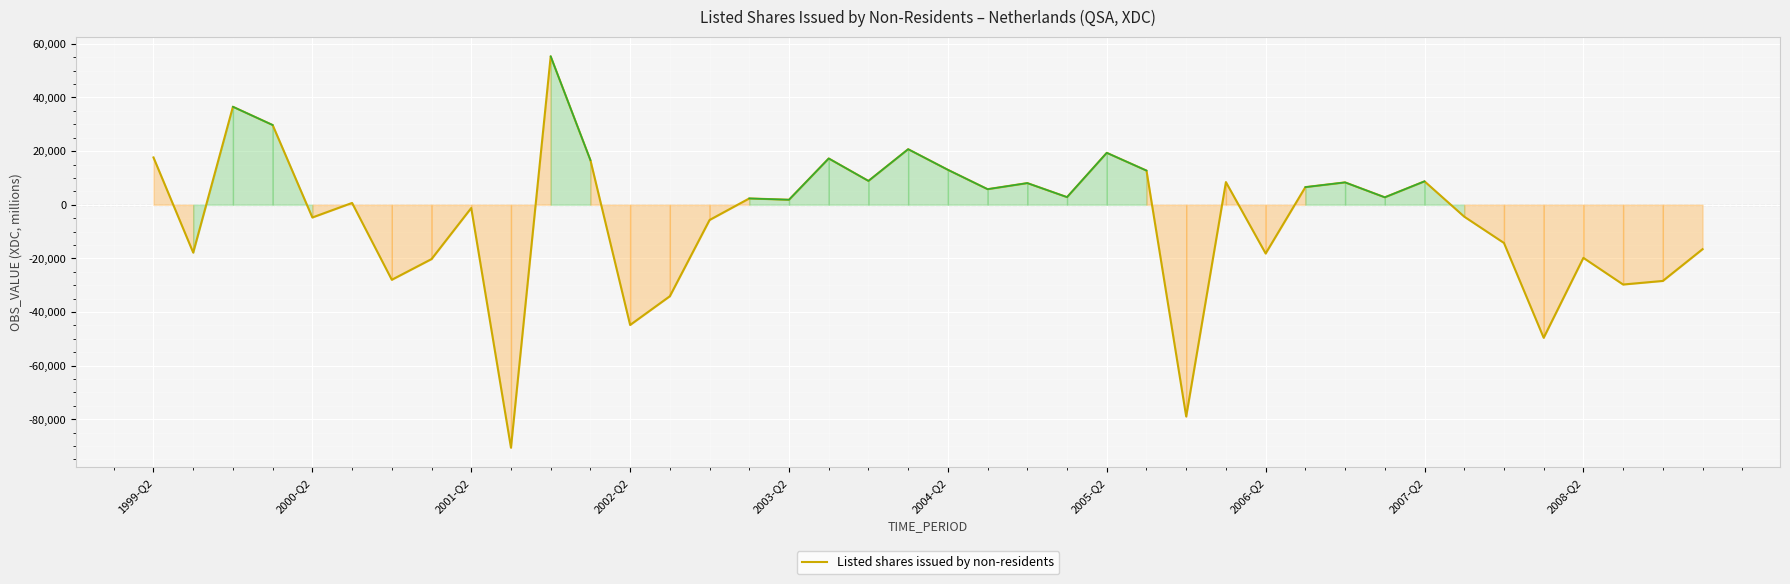

How many data points are less than 2342?

20